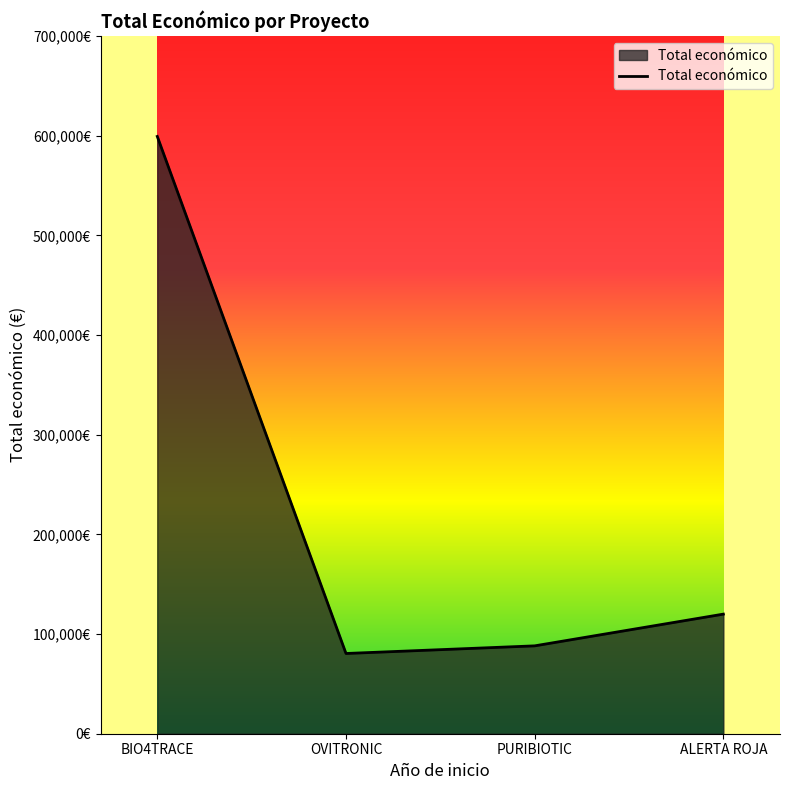

The chart shows a value of 88160 at PURIBIOTIC. True or false?

True